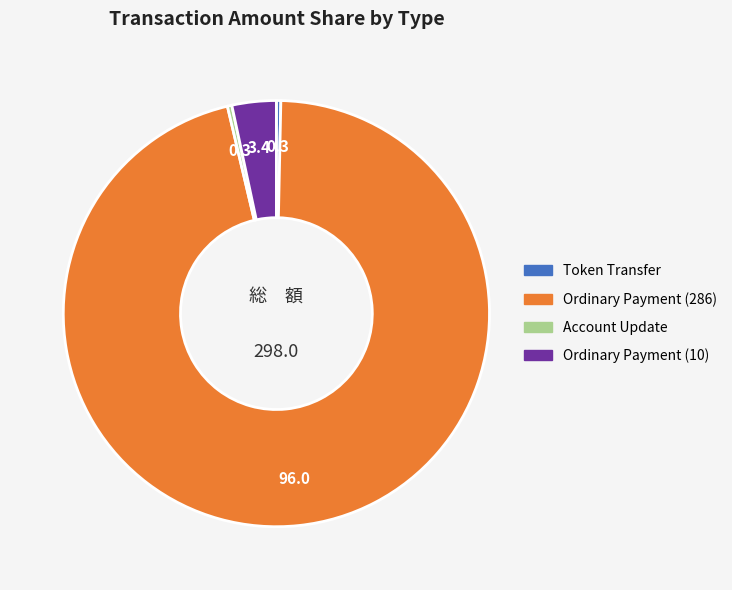

Count the number of slices in the pie.

4